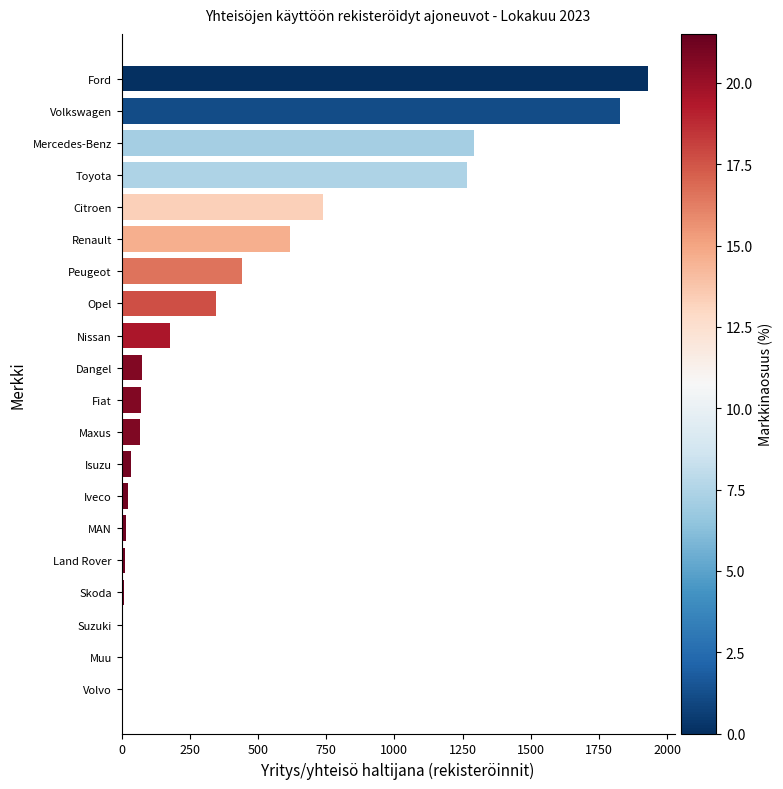

How many series are shown in this chart?

1